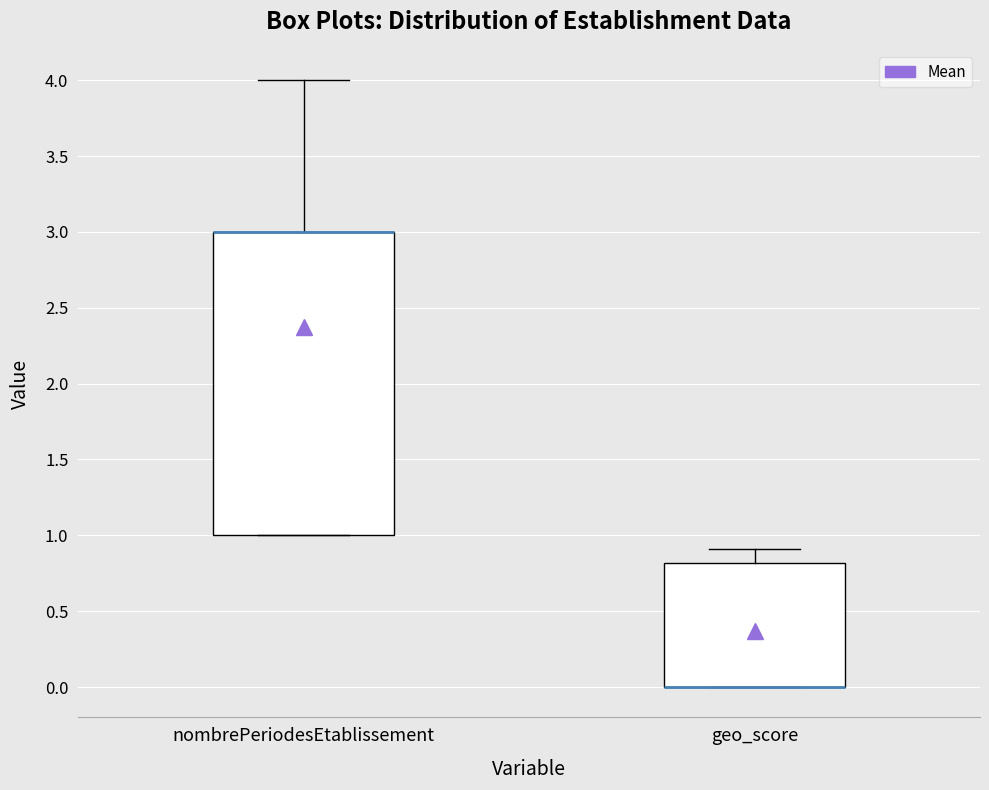

Reading left to right, read every box against the y-axis: the position of its median line, the range the box covers, and the ends of its whiskers. The values are not printed on the chart, so give them approximately, as read against the axis.

nombrePeriodesEtablissement: median 3.0 (drawn on the box's upper edge), box 1.0 to 3.0, whiskers 1.0 to 4.0
geo_score: median 0.0 (drawn on the box's lower edge), box 0.0 to 0.8, whiskers 0.0 to 0.9